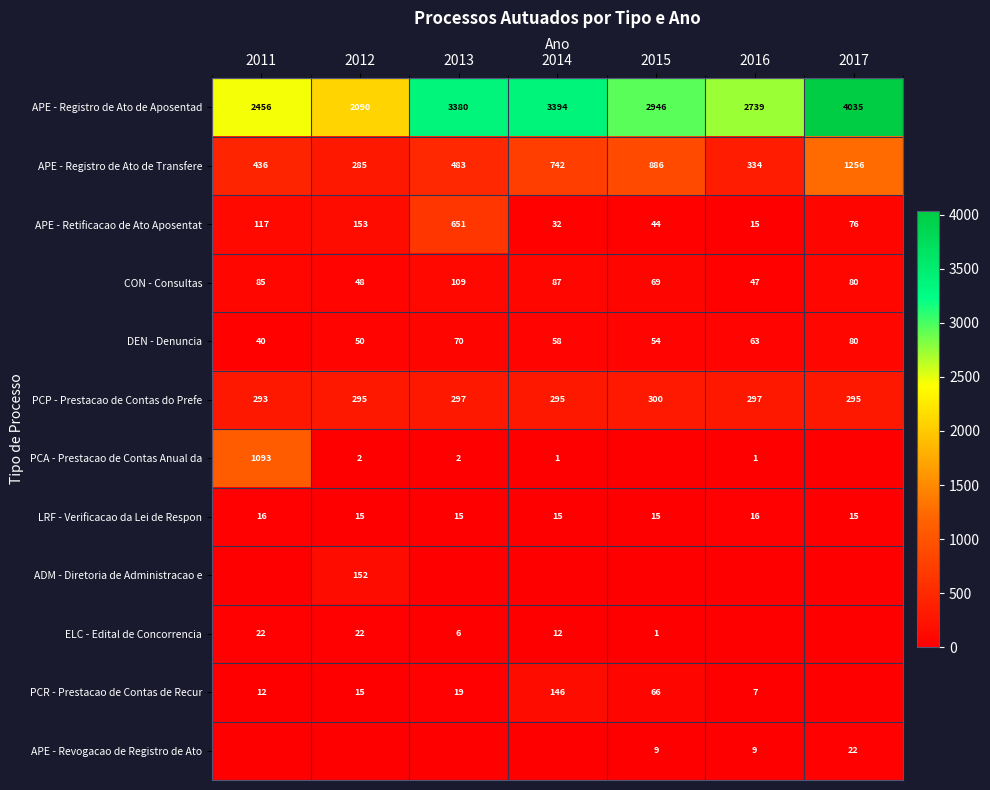

At which category is the sum across all series the highest?

2017